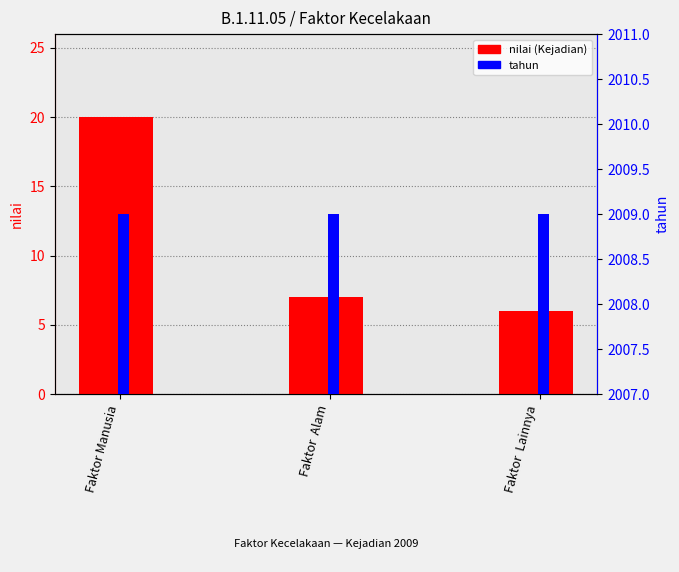

Does the chart contain stacked bars?

No